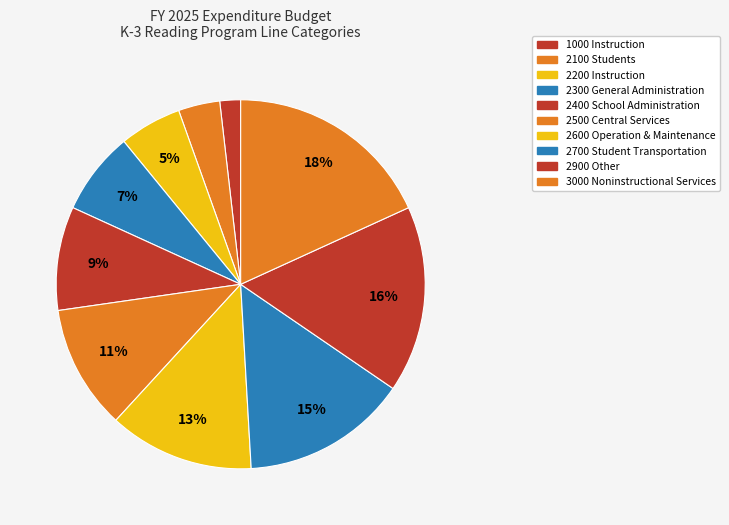

Count the number of slices in the pie.

10